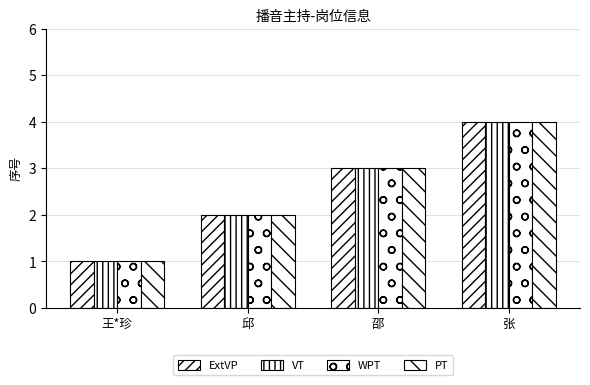

Is the value of WPT at 邱 greater than the value of VT at 邱?

No